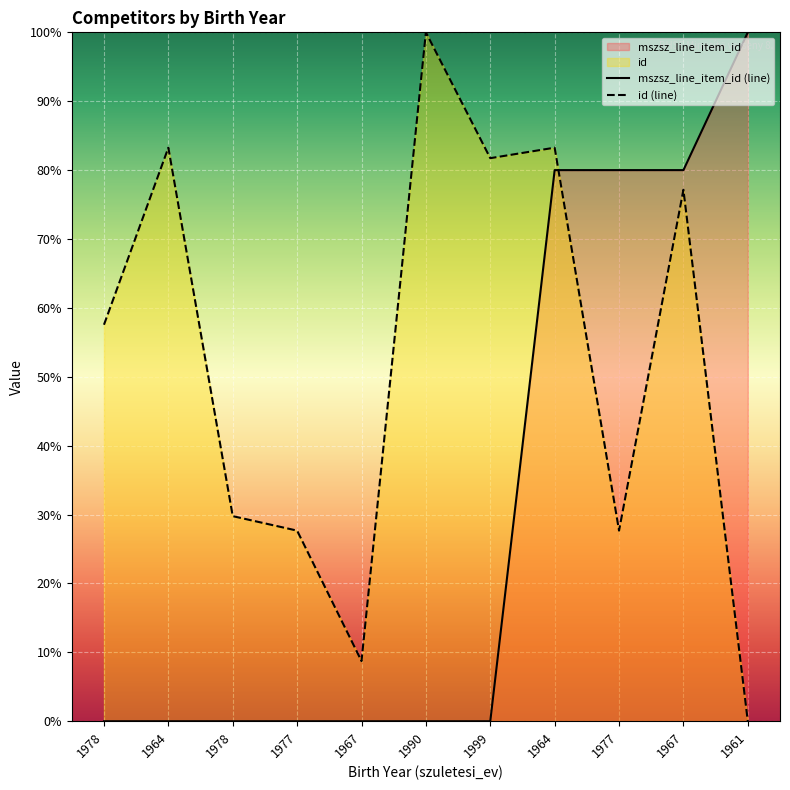

Which series has the widest spread of values?

mszsz_line_item_id